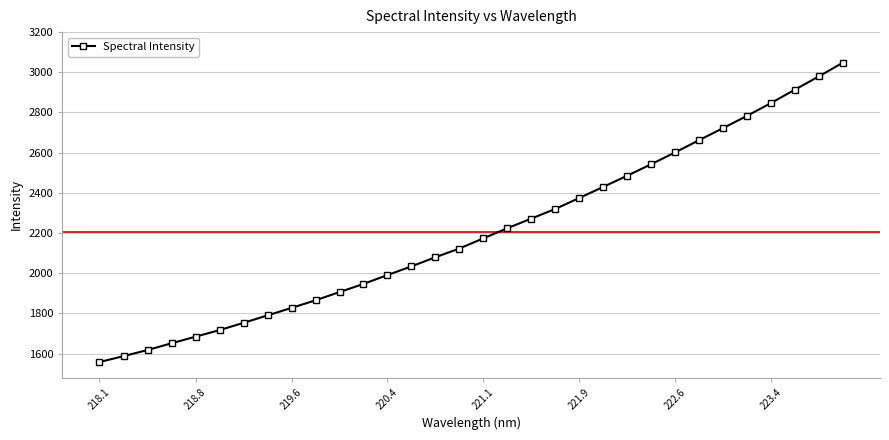

What is the greatest value displayed?

3047.7